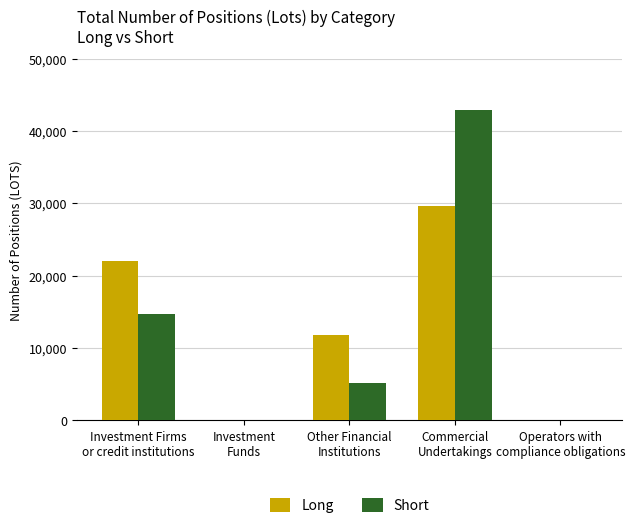

What is the maximum value for Short?

42956.2